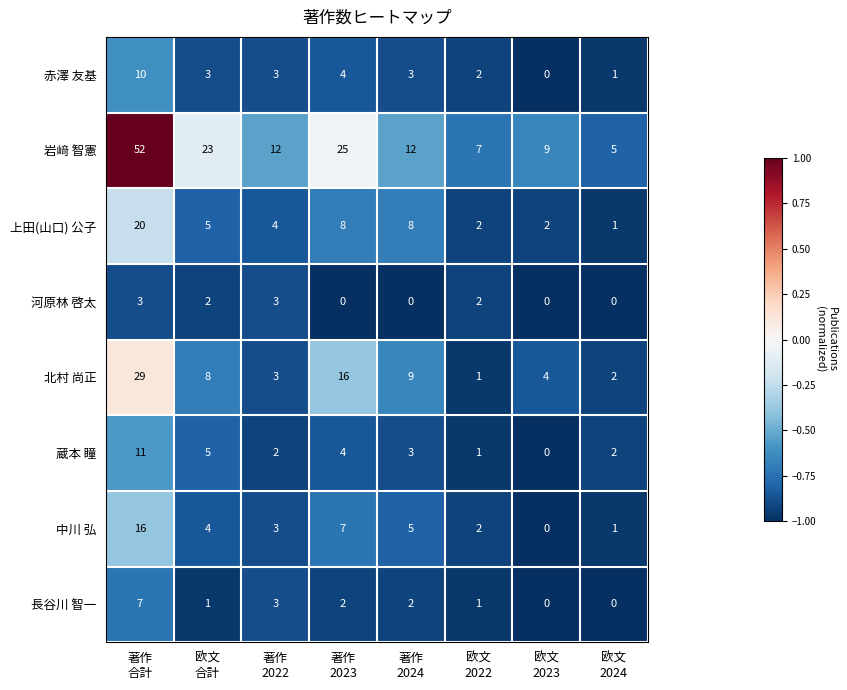

What is the maximum value for 北村 尚正?

29